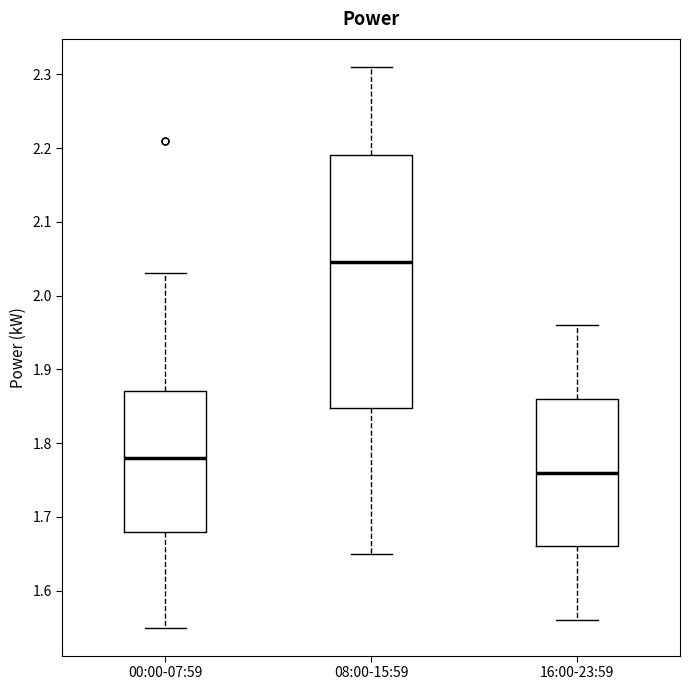

Reading left to right, transcribe this box plot: for each box, give where its median line is, the range the box spans, and where its two whiskers end, as read against the y-axis. The values are not printed on the chart, so give them approximately, as read against the axis.

00:00-07:59: median 1.78, box 1.68 to 1.87, whiskers 1.55 to 2.03
08:00-15:59: median 2.05, box 1.85 to 2.19, whiskers 1.65 to 2.31
16:00-23:59: median 1.76, box 1.66 to 1.86, whiskers 1.56 to 1.96